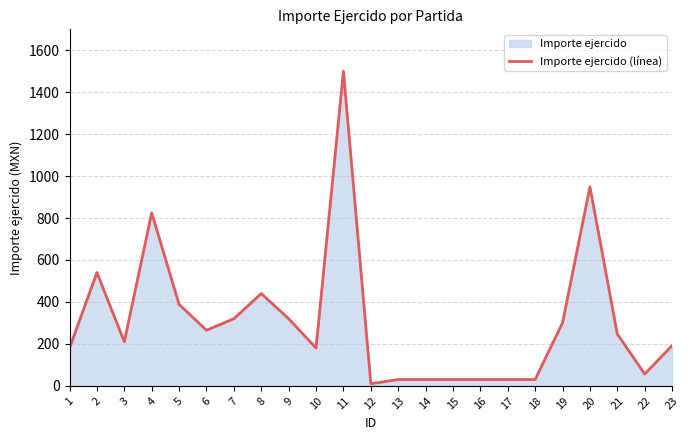

Which category has the lowest value across all series?

12